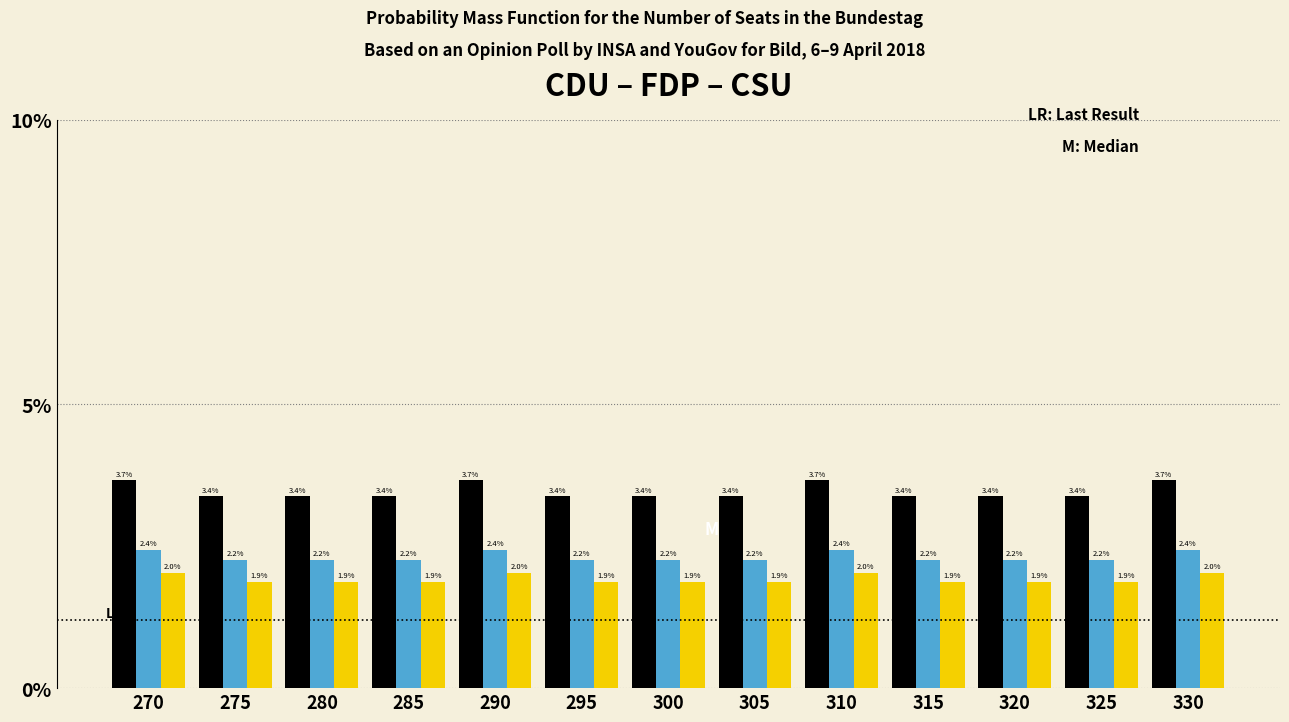

What is the total value across all series at 285?

7.5